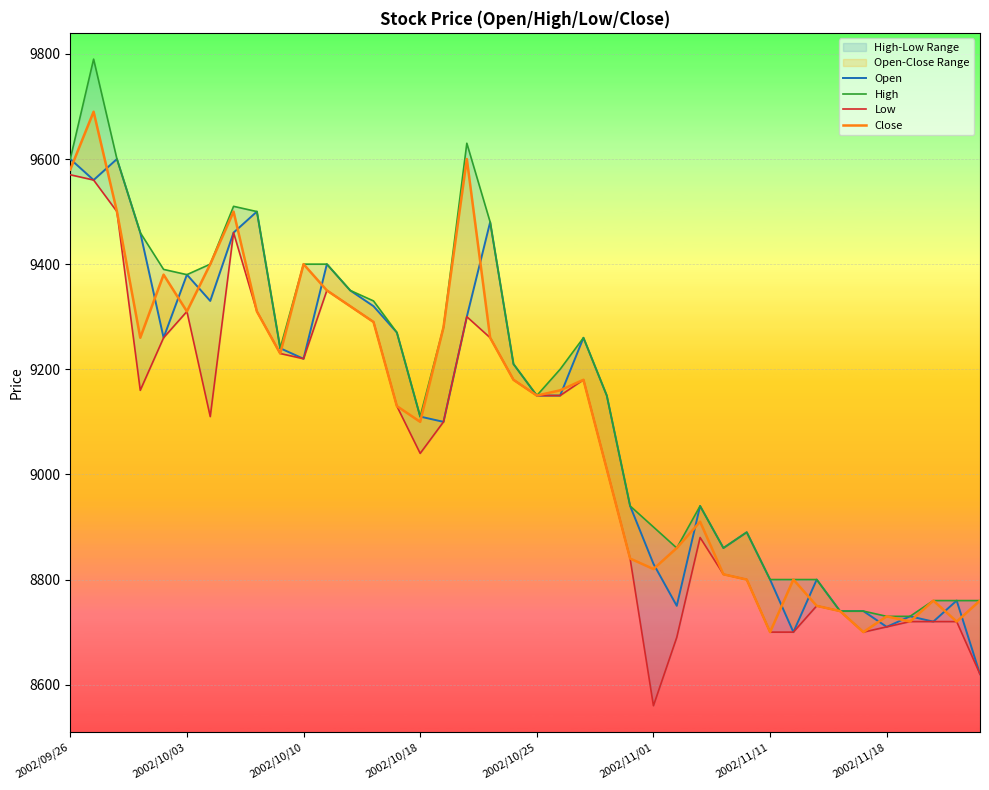

What is the sum of all Low values?

361810